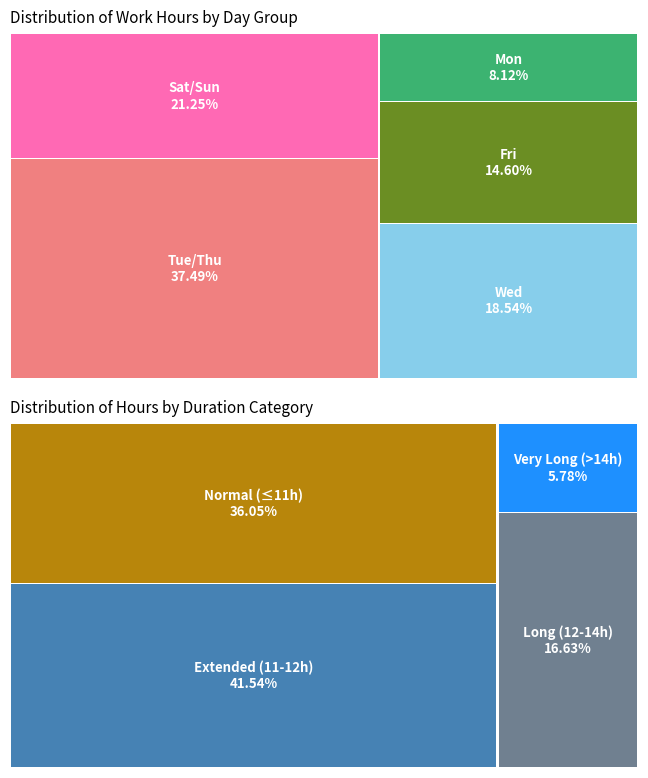

Is there a majority slice in this chart?

No